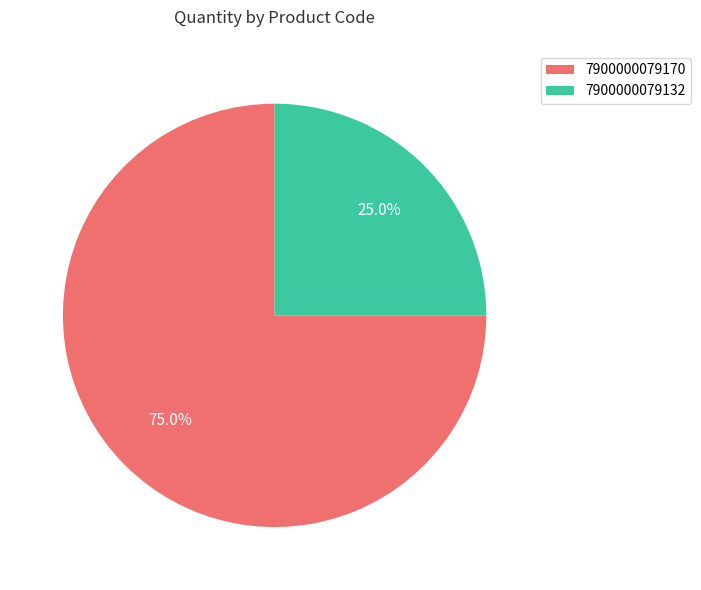

To the nearest percent, what is the average slice percentage?

50%